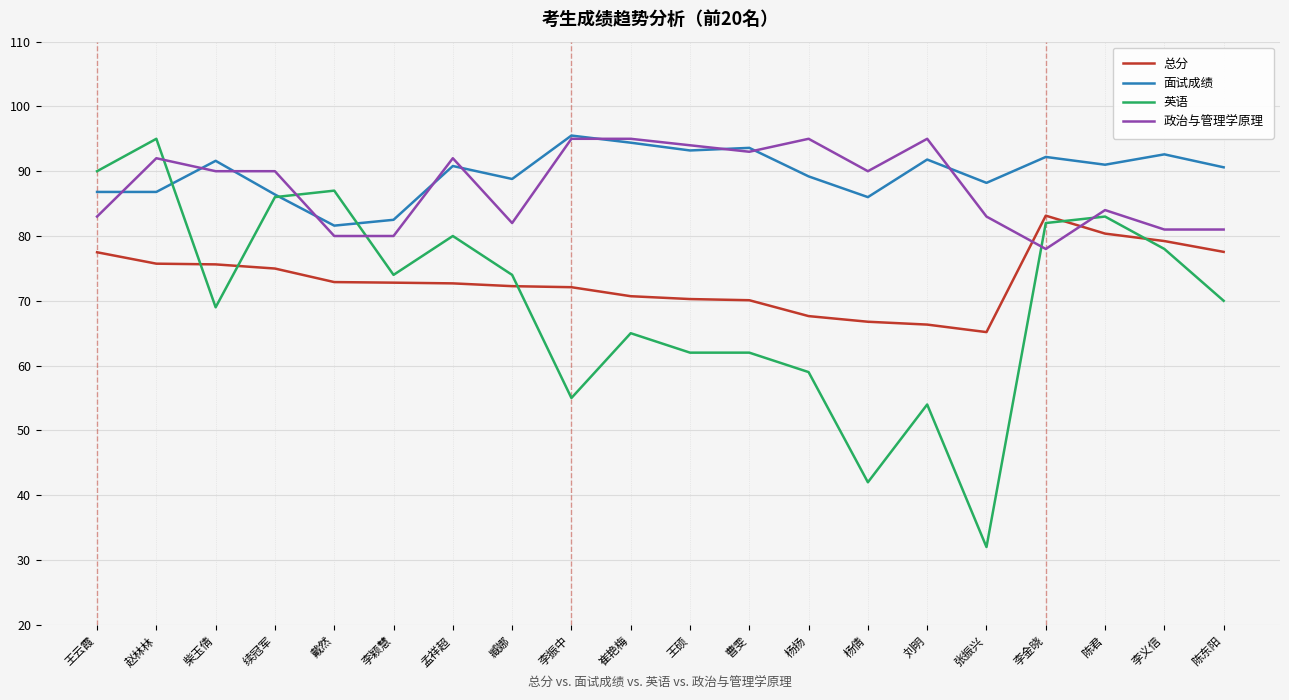

Between which two adjacent categories do 政治与管理学原理 and 面试成绩 first intersect?

王云霞 and 赵林林